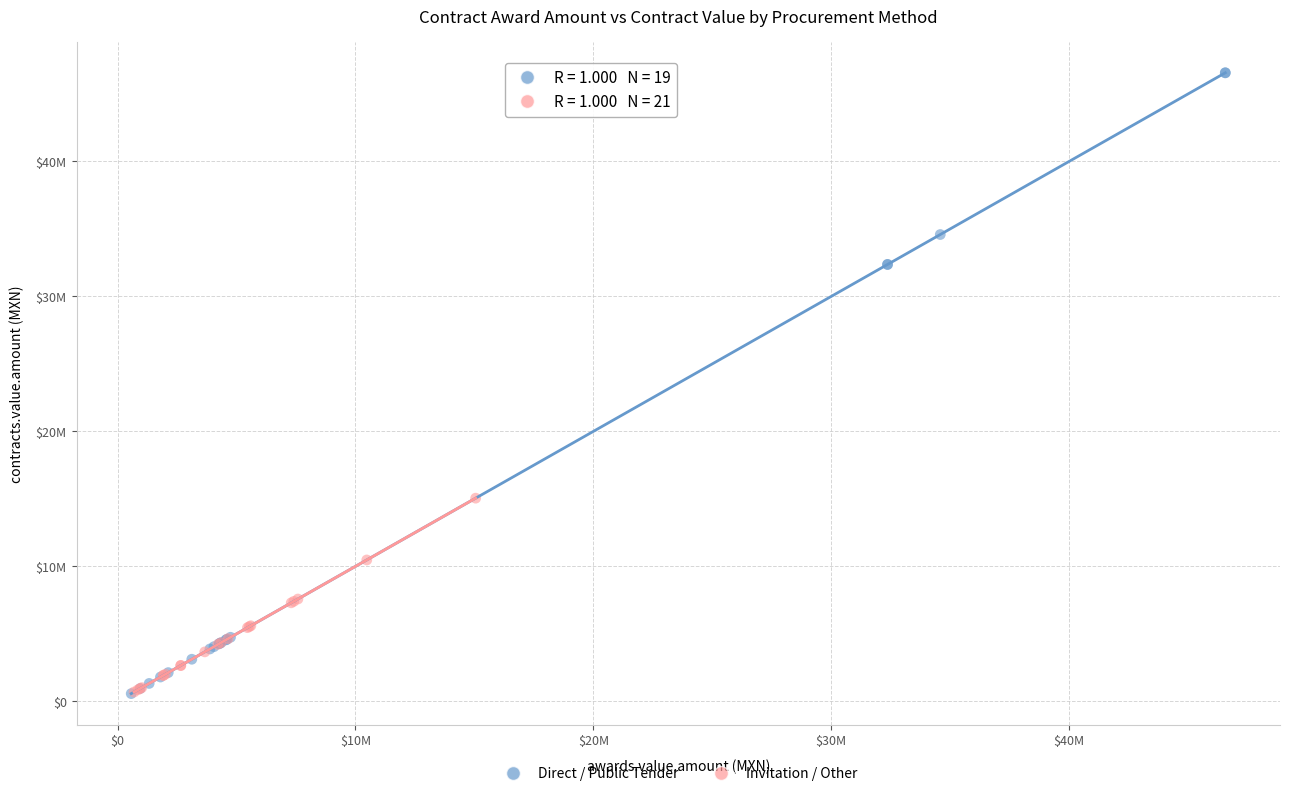

What are all the series names shown in the legend?

Direct / Public Tender, Invitation / Other